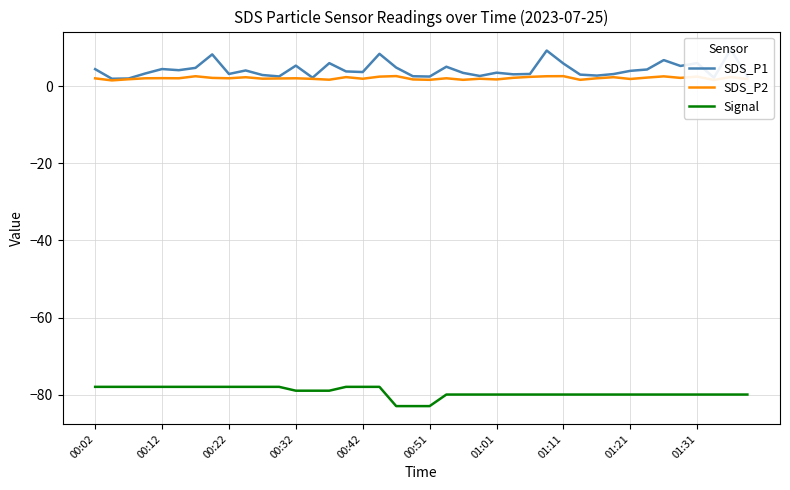

Is it true that SDS_P1 equals 11.7 at 17?

False